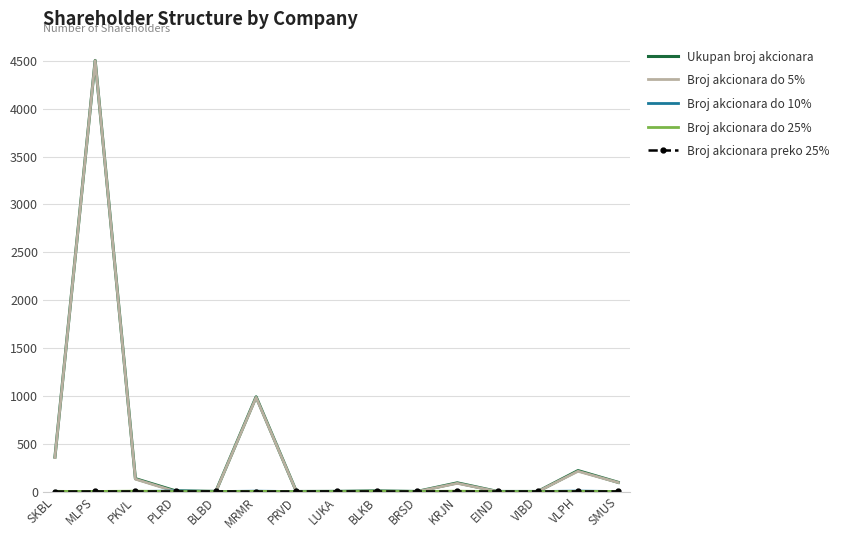

At which category is the sum across all series the highest?

MLPS